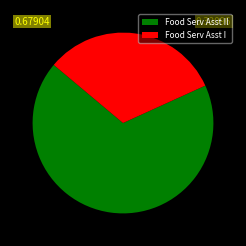

True or false: Food Serv Asst I accounts for 39% of the total.

False